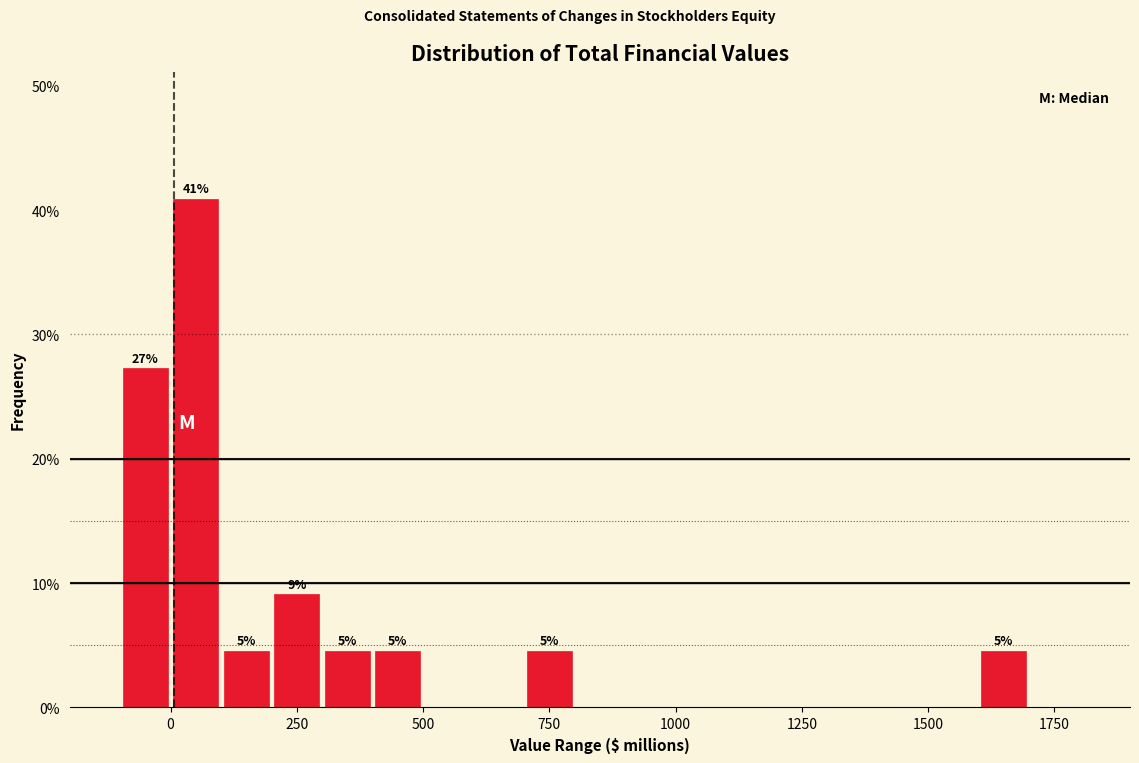

Read against the x-axis, roughly where is the centre of the tallest bar?

50